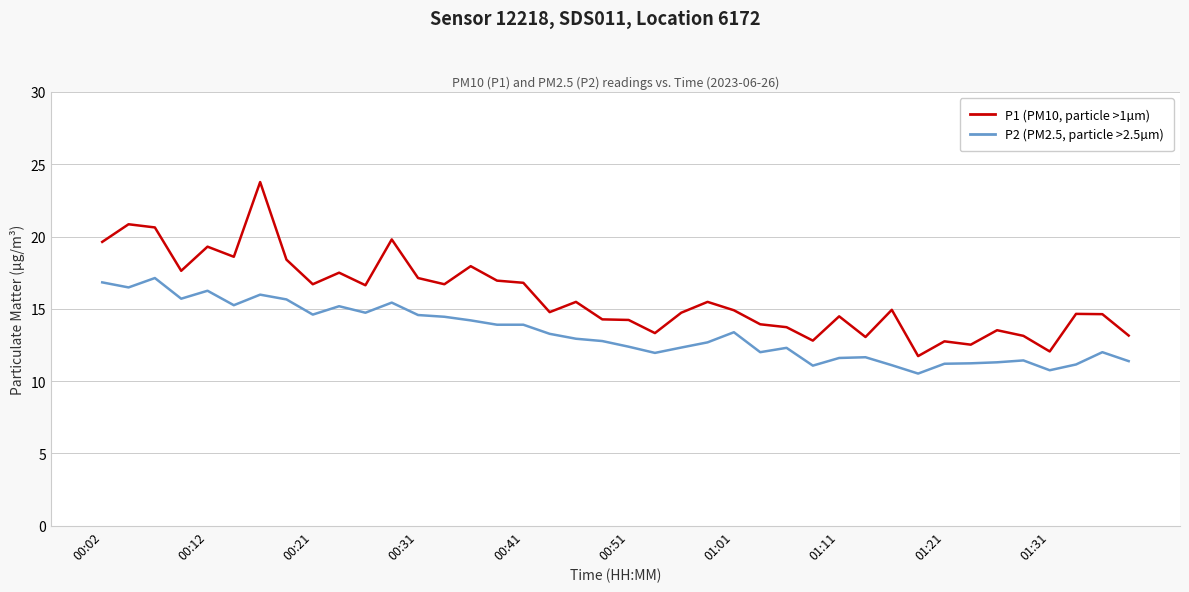

What is the smallest value displayed?

10.5